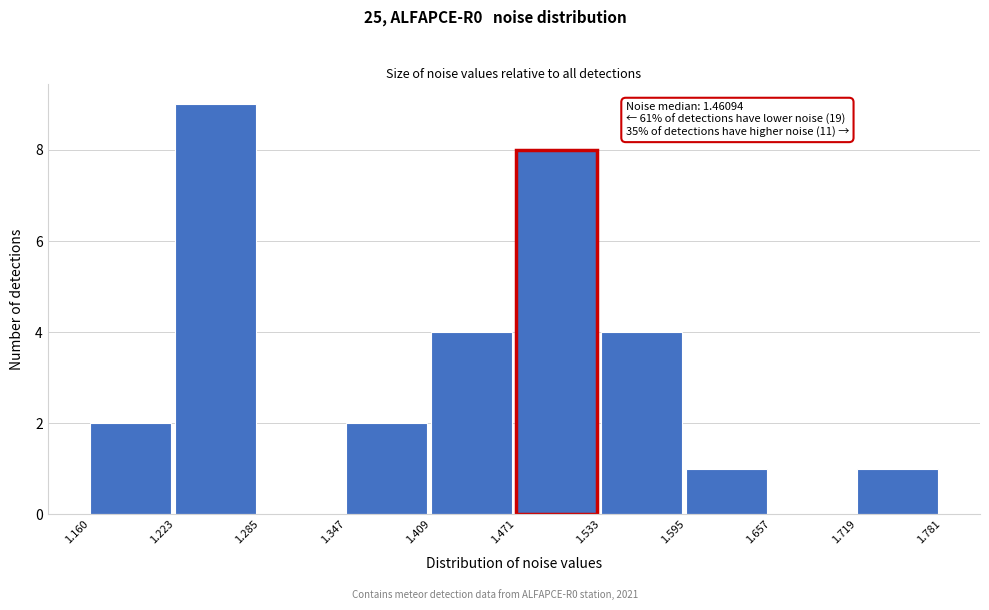

Over which range of the x-axis is the bar tallest?

1.223 to 1.285